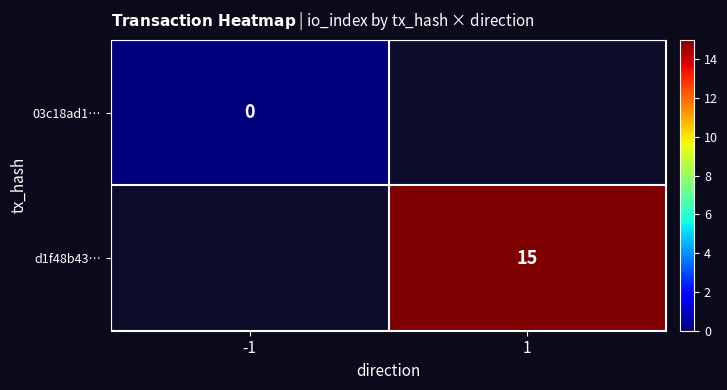

Rank the series by their maximum value, from lowest to highest.

03c18ad1…, d1f48b43…